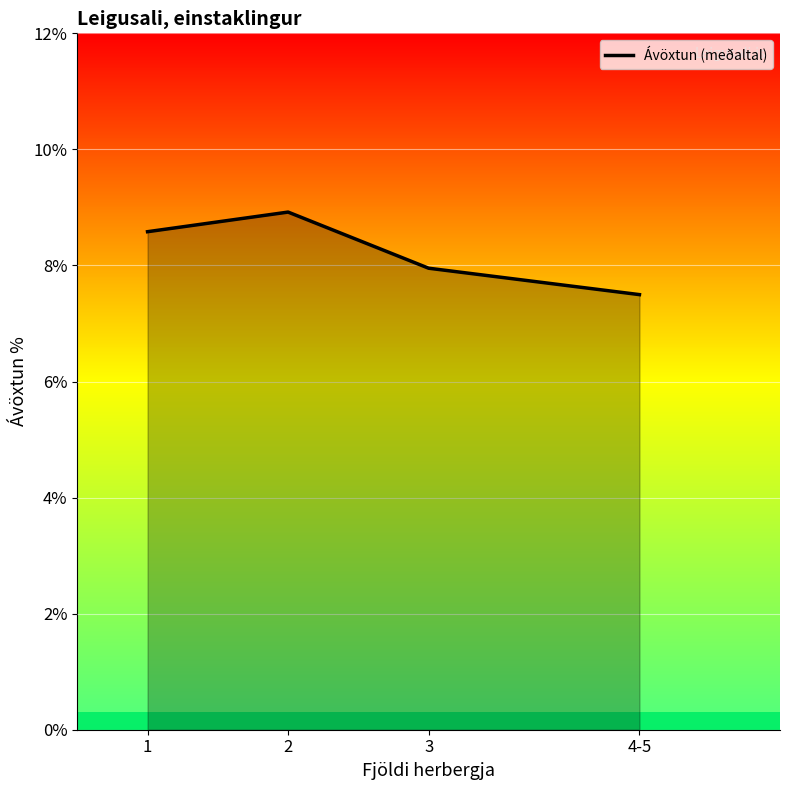

How many lines are shown in the chart?

1